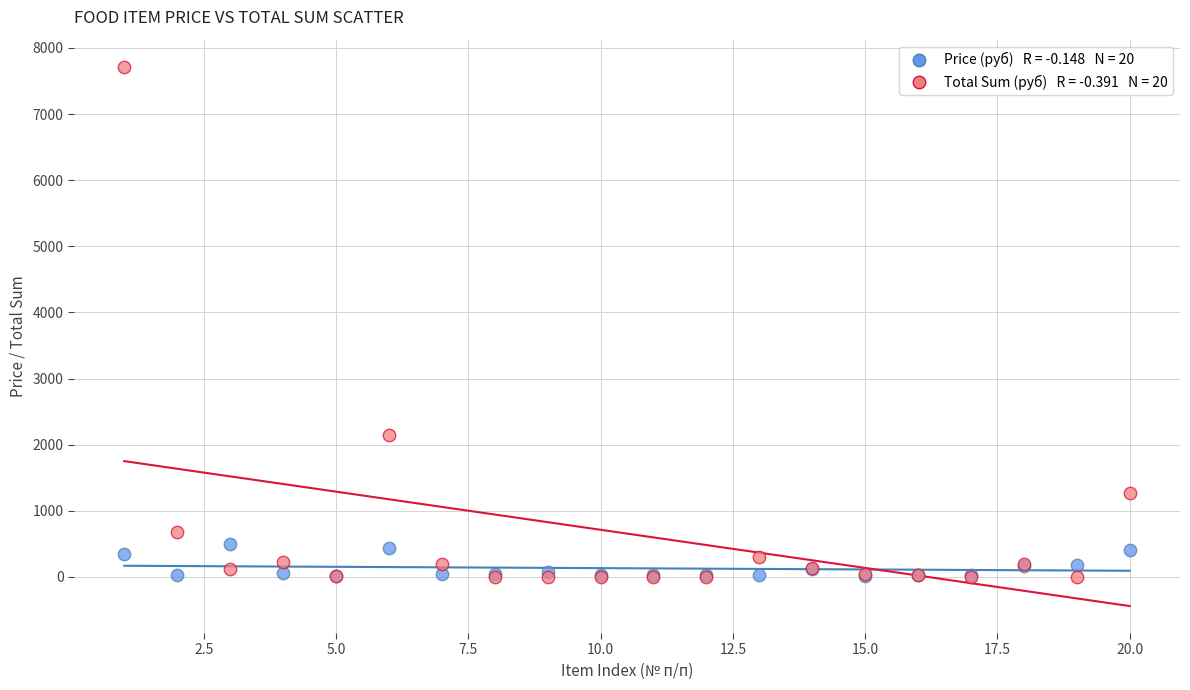

Across all series, what Y value is closest to 3858?

2150.6